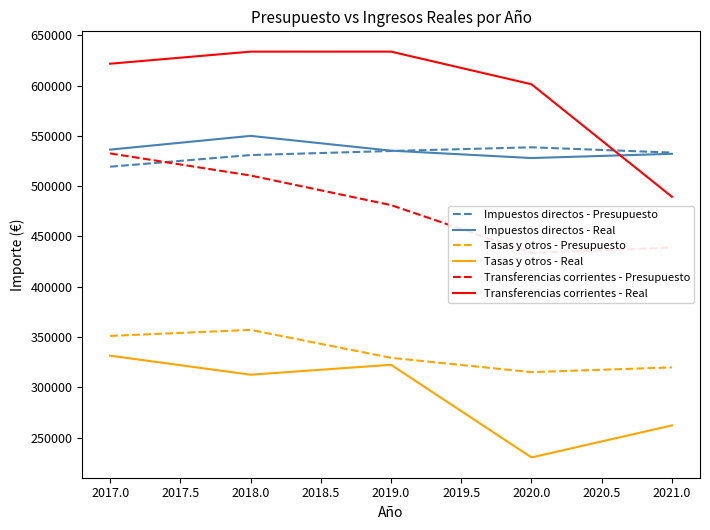

Is it true that Tasas y otros - Real equals 536319.4 at 2017.0?

False